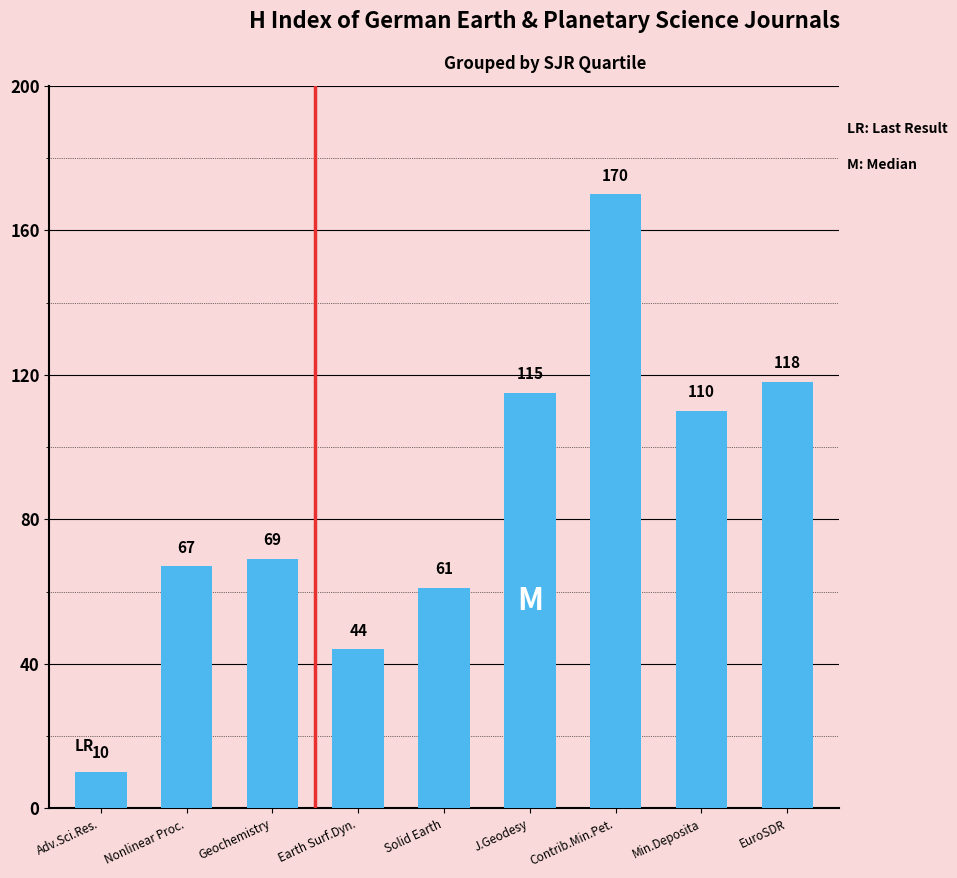

What is the value of the 5th bar from the left?

61